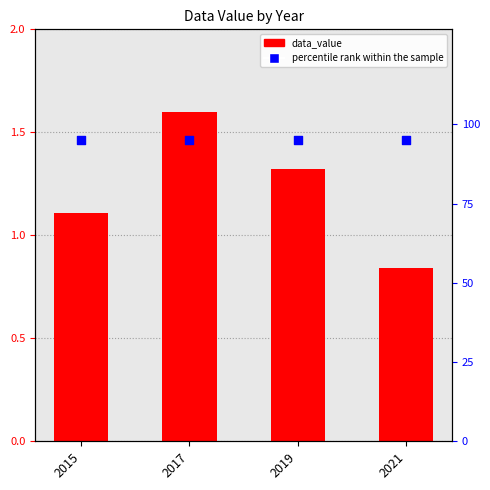

Which series contains the lowest Y value?

data_value